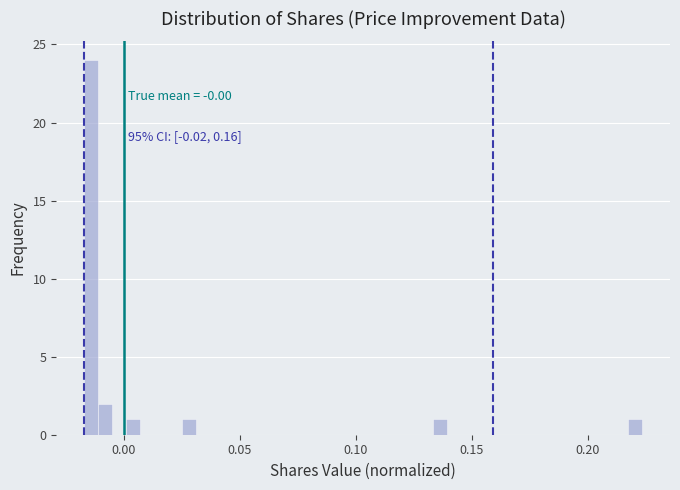

Read against the x-axis, roughly where is the centre of the tallest bar?

-0.015